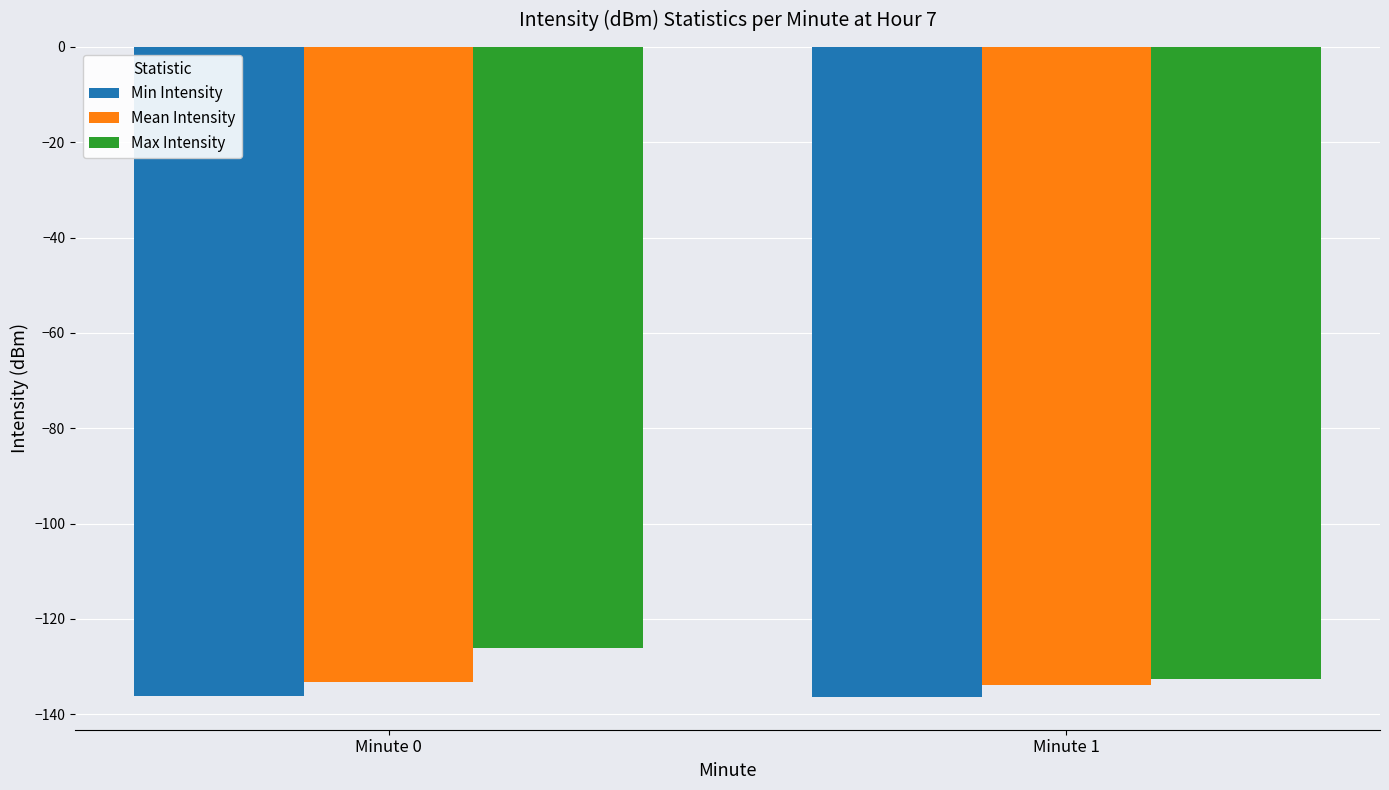

List the series in order of their overall mean, highest first.

Max Intensity, Mean Intensity, Min Intensity